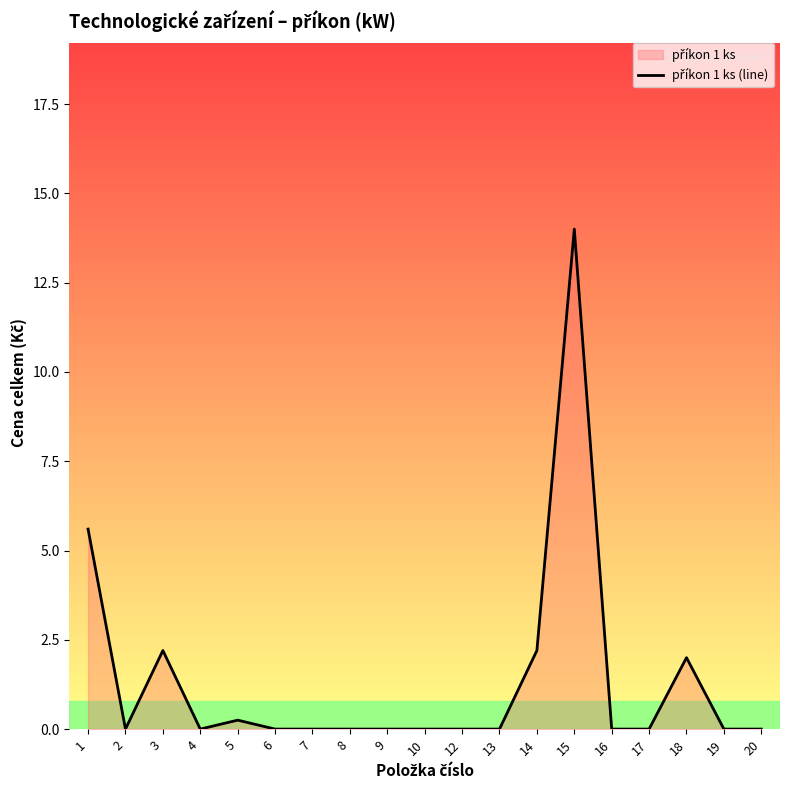

Between 12 and 10, which is larger?

12